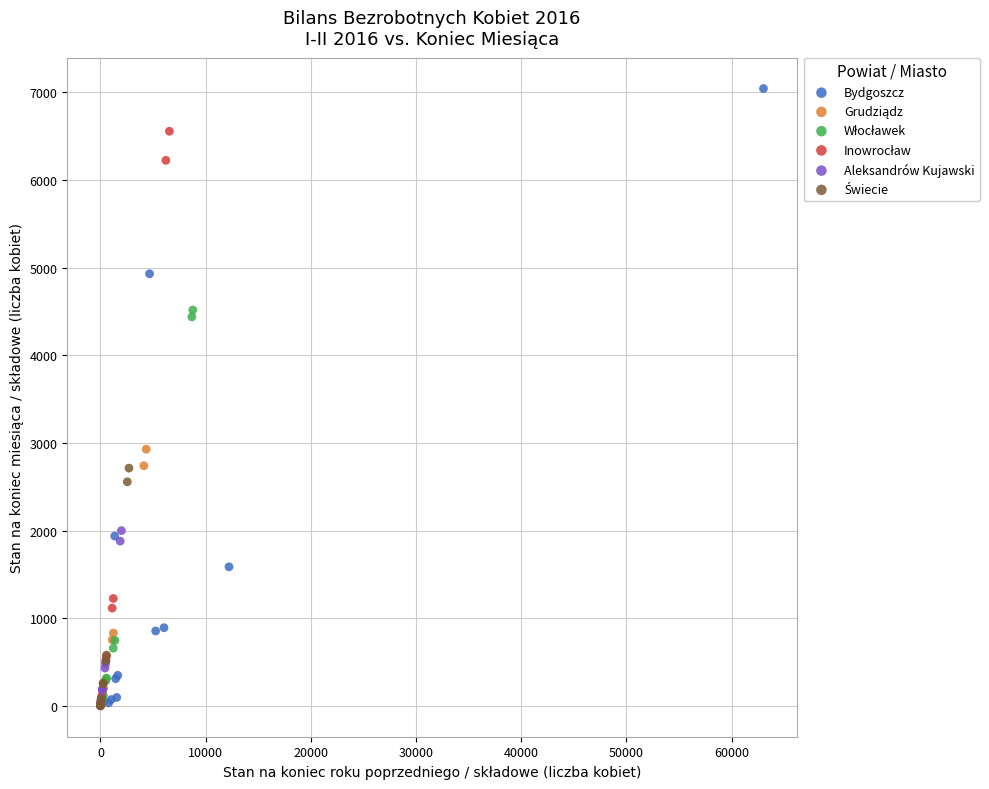

Which series has the widest spread of Y values?

Bydgoszcz